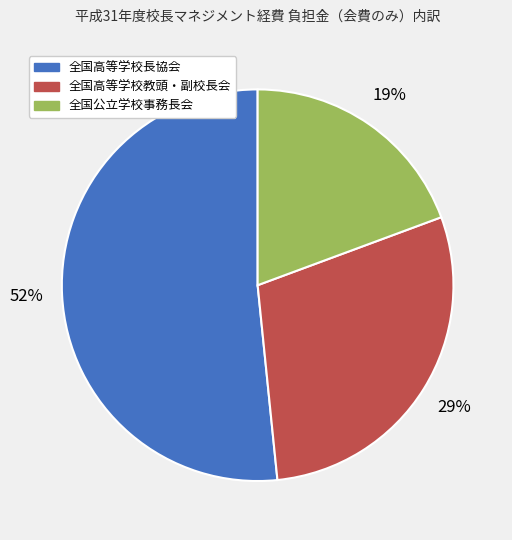

Which category has the smallest portion of the pie?

全国公立学校事務長会